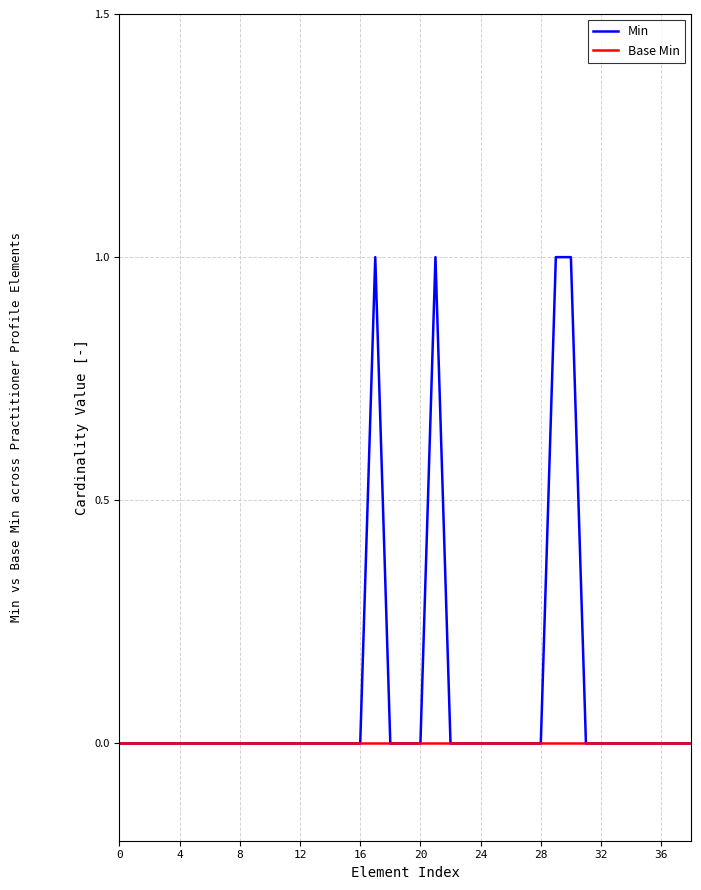

Rank the series by their maximum value, from lowest to highest.

Base Min, Min